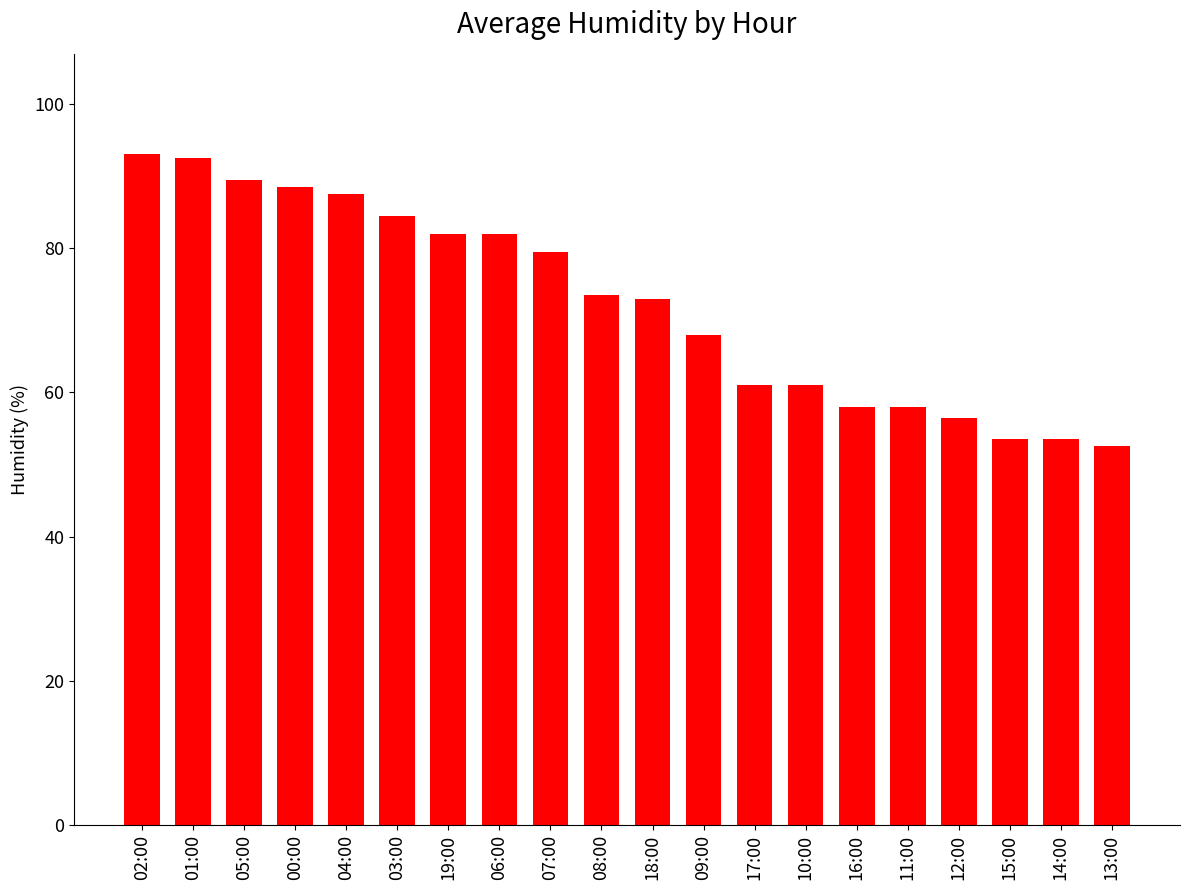

Is it true that the value at 06:00 is 47.3?

False